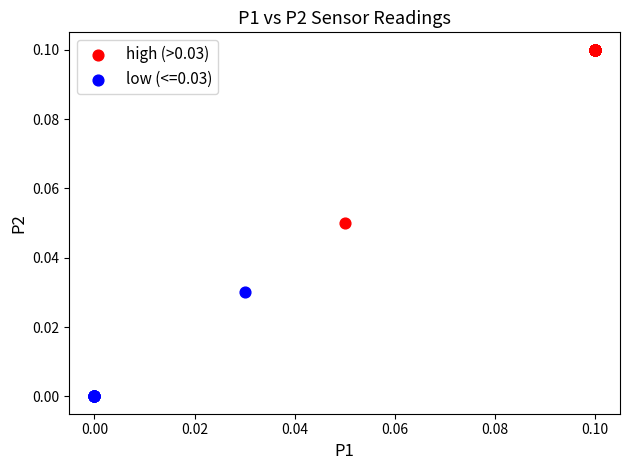

Which series has the largest Y range (max minus min)?

high (>0.03)